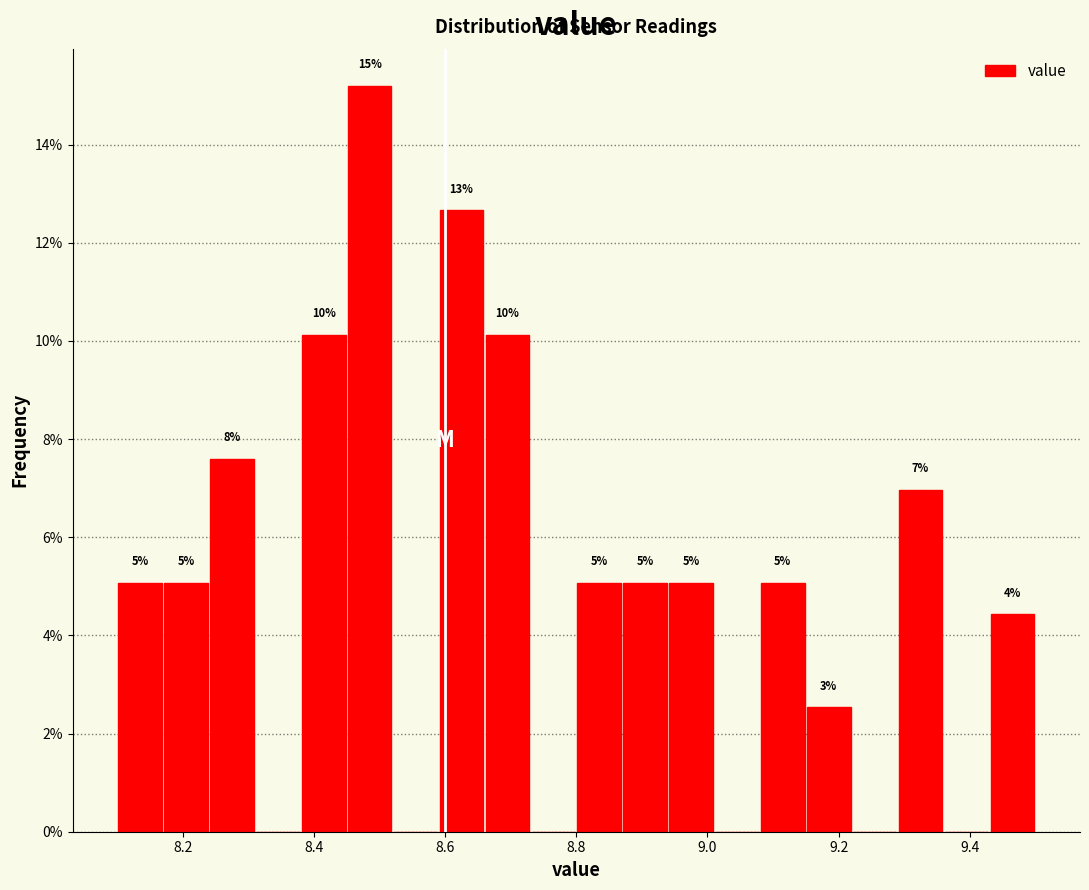

Around what value on the x-axis is the tallest bar? Give the approximate position of its centre, as read against the axis.

8.48